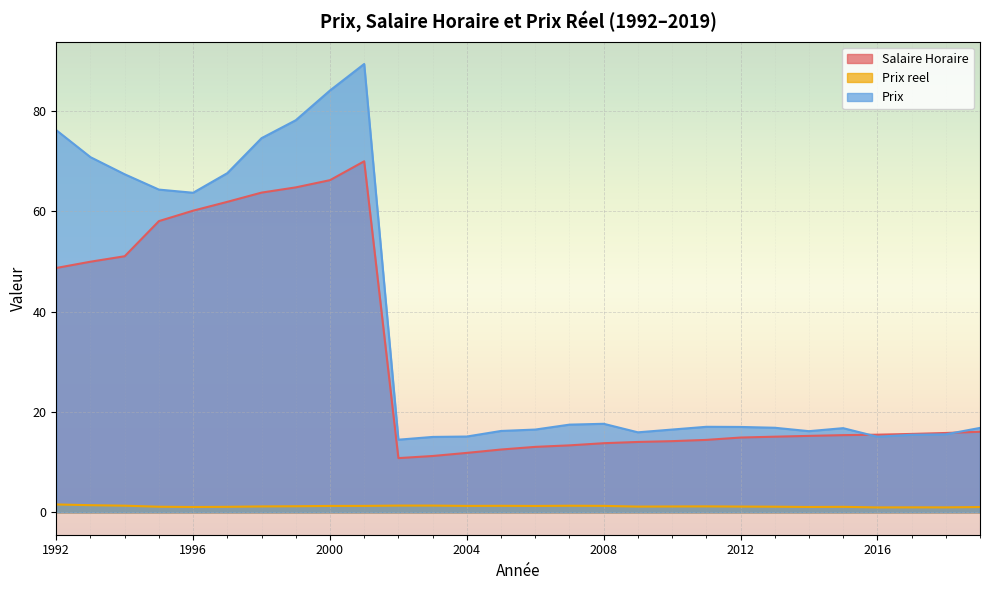

What is the value of the Salaire Horaire point at the 22nd from the left?

15.1